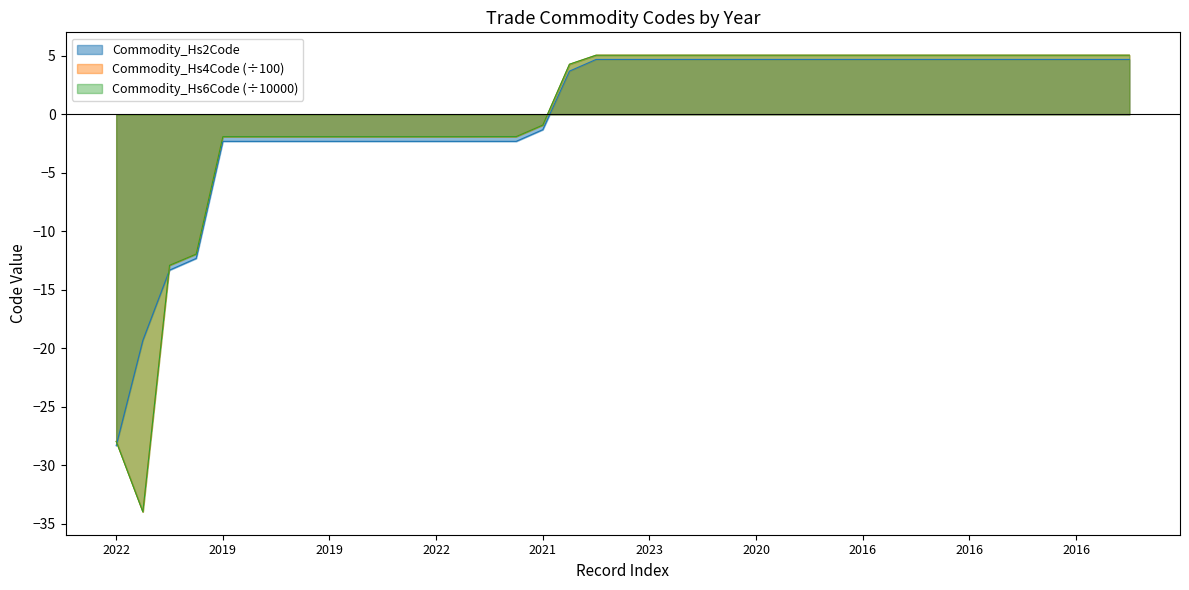

What is the greatest value displayed?

5.1